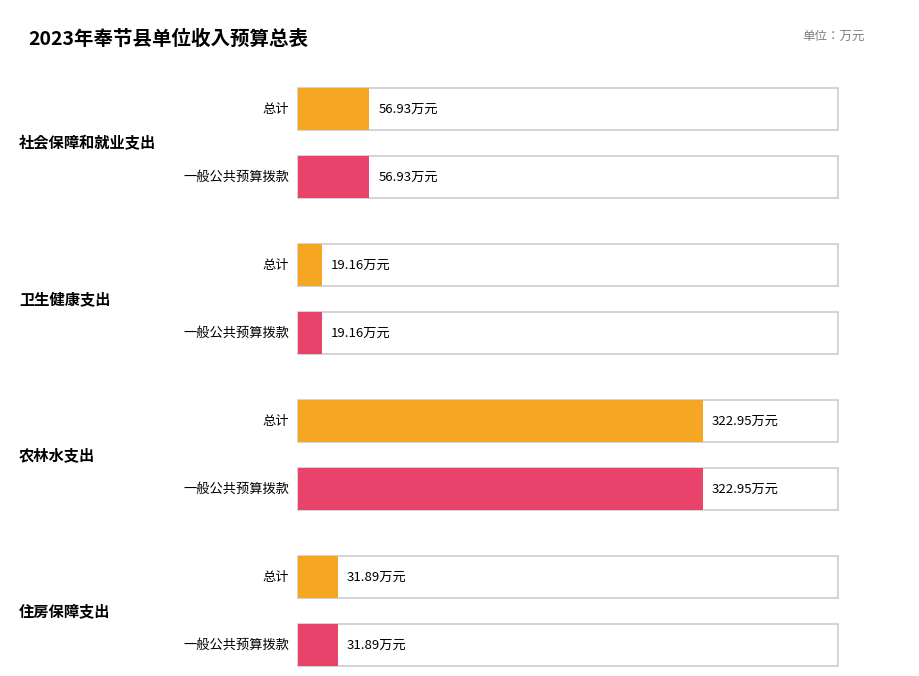

True or false: 一般公共预算拨款收入 has a value of 56.9 at 社会保障和就业支出.

True